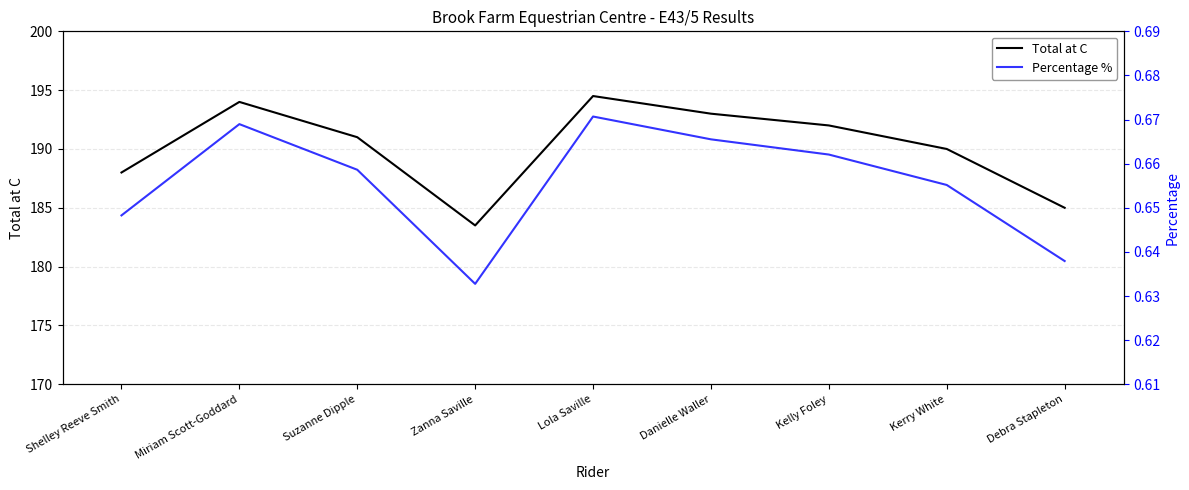

True or false: Percentage % and Total at C cross at least once.

False